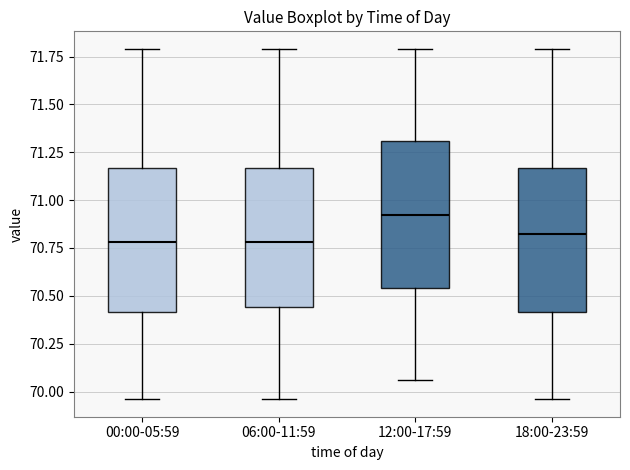

Reading left to right, read every box against the y-axis: the position of its median line, the range the box covers, and the ends of its whiskers. The values are not printed on the chart, so give them approximately, as read against the axis.

00:00-05:59: median 70.80, box 70.40 to 71.15, whiskers 69.95 to 71.80
06:00-11:59: median 70.80, box 70.45 to 71.15, whiskers 69.95 to 71.80
12:00-17:59: median 70.90, box 70.55 to 71.30, whiskers 70.05 to 71.80
18:00-23:59: median 70.85, box 70.40 to 71.15, whiskers 69.95 to 71.80